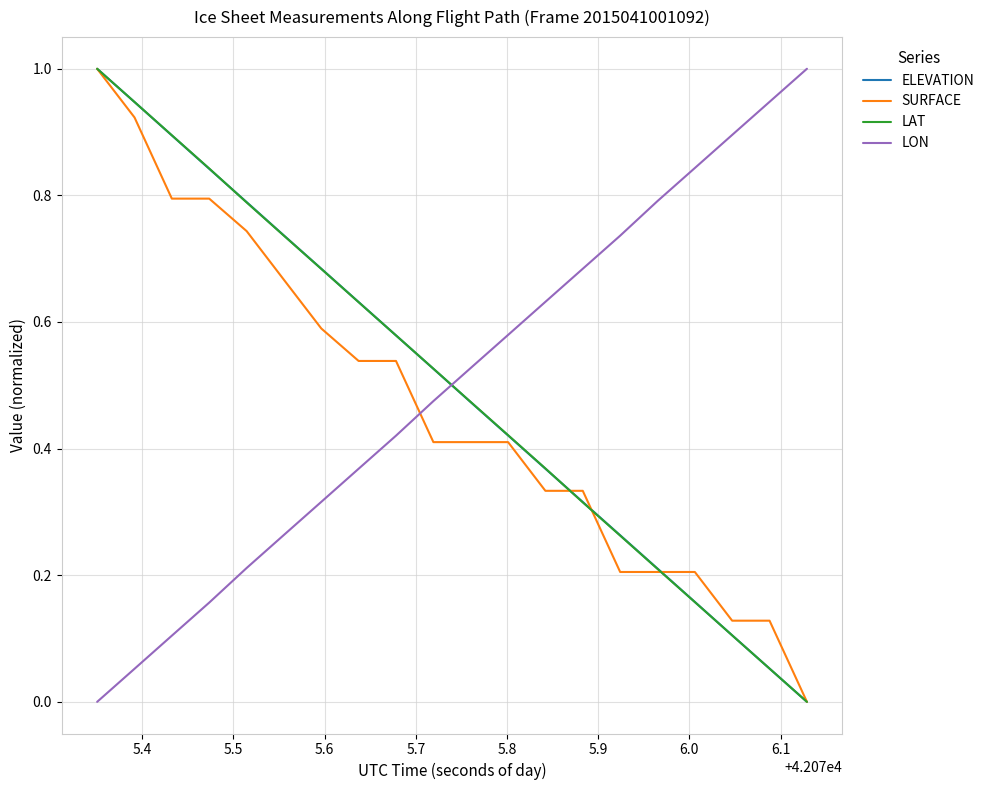

True or false: ELEVATION has more than 2 points higher than both neighbors.

False